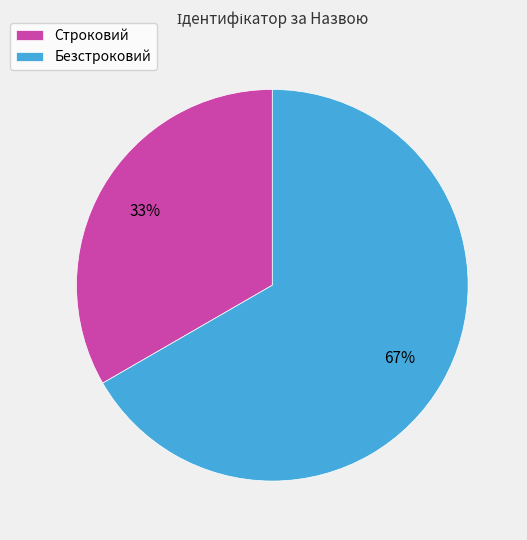

Which category has the smallest portion of the pie?

Строковий